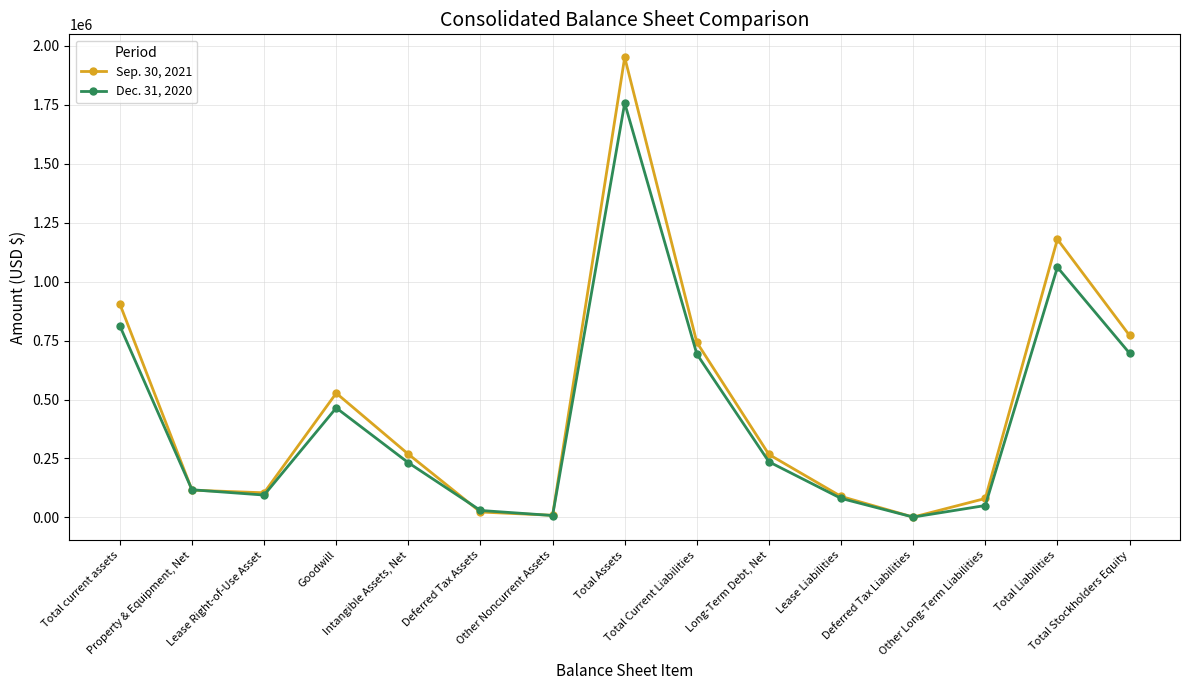

The Dec. 31, 2020 series shows 29401 at Deferred Tax Assets. True or false?

True